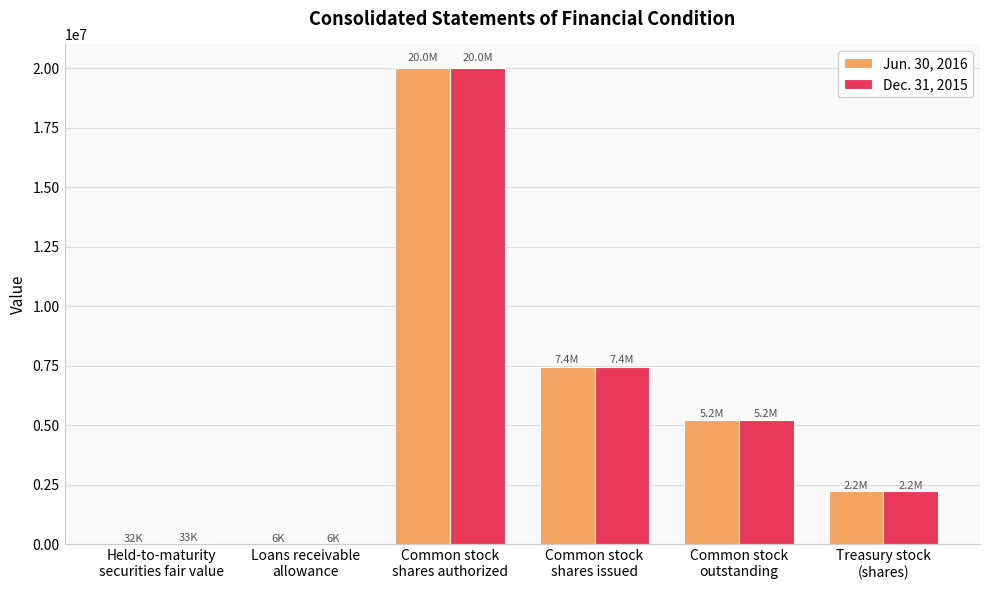

Where does the Jun. 30, 2016 series first go above 5222339?

Common stock
shares authorized